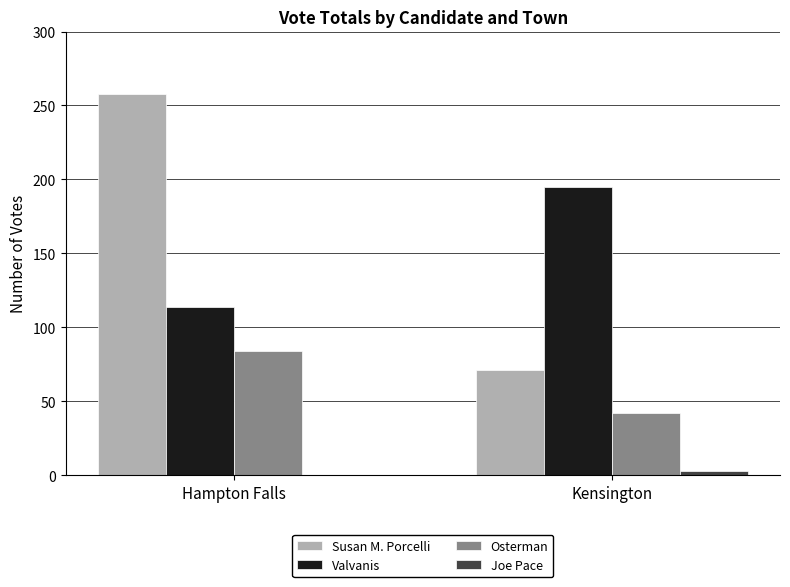

Reading left to right, extract all data points from this chart.

Susan M. Porcelli: Hampton Falls=258	Kensington=71
Valvanis: Hampton Falls=114	Kensington=195
Osterman: Hampton Falls=84	Kensington=42
Joe Pace: Hampton Falls=0	Kensington=3